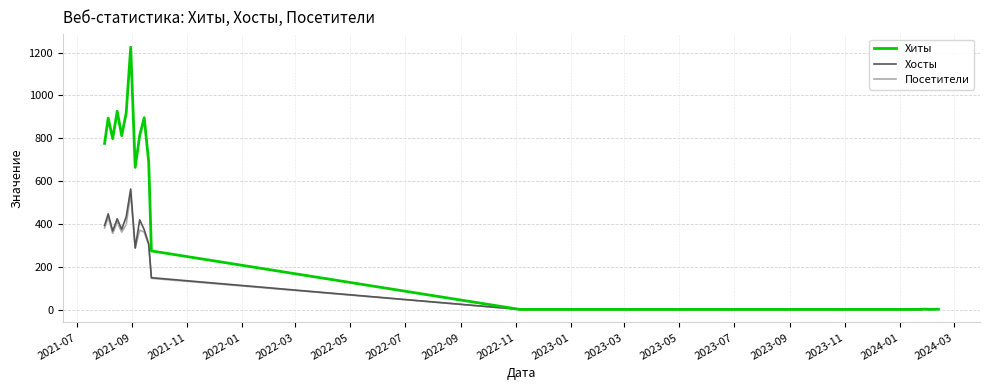

What is the greatest value displayed?

1225